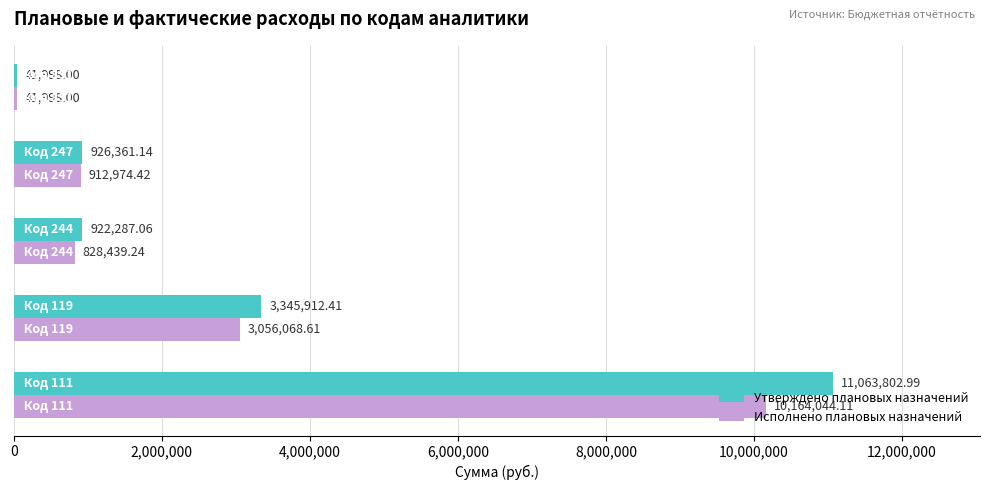

Which series has the largest range (max minus min)?

Утверждено плановых назначений